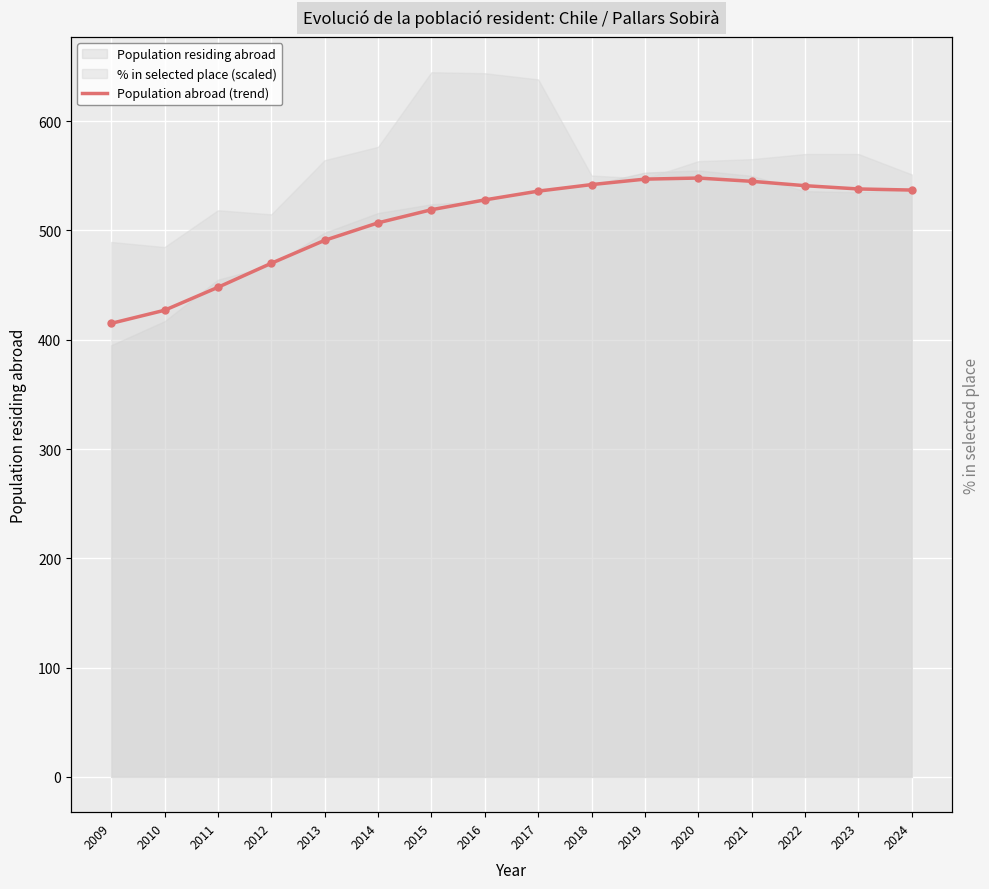

Which category has the lowest value across all series?

2009